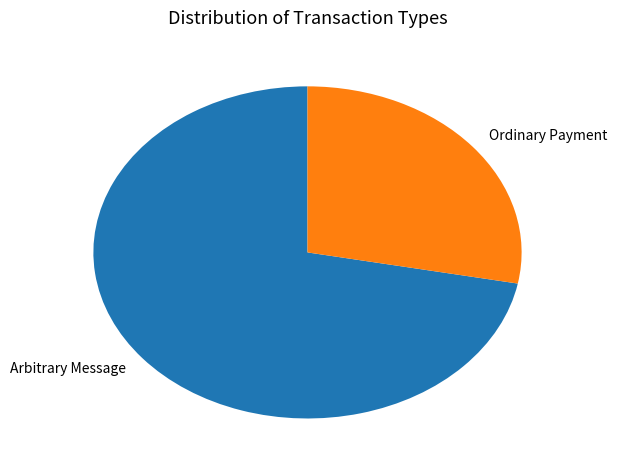

Combined, do Ordinary Payment and Arbitrary Message account for over 50%?

Yes